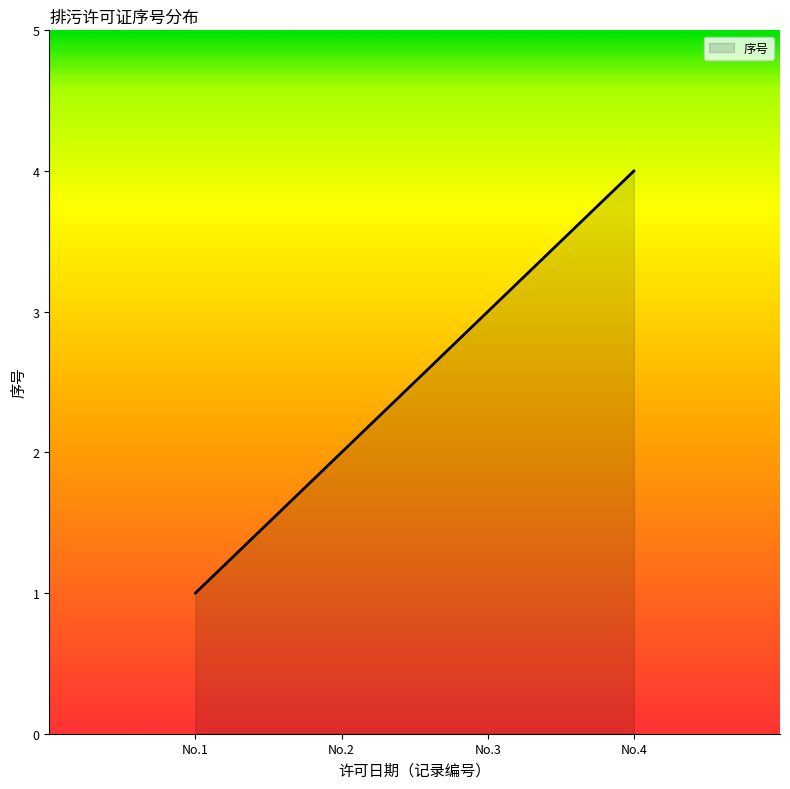

Rank the categories by value from lowest to highest.

No.1, No.2, No.3, No.4